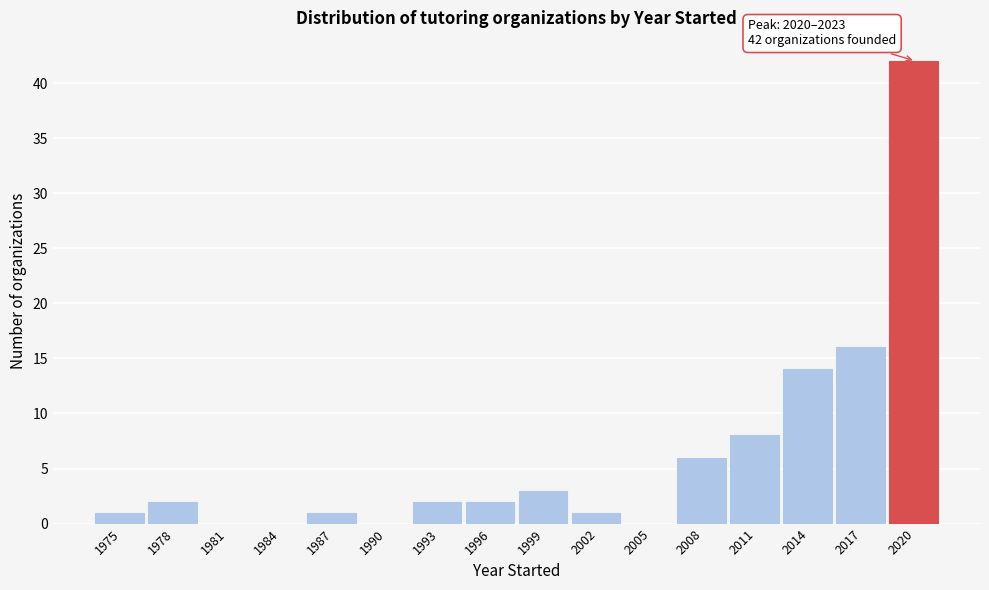

Reading left to right, what are all the values shown in this chart?

1975=1	1978=2	1981=0	1984=0	1987=1	1990=0	1993=2	1996=2	1999=3	2002=1	2005=0	2008=6	2011=8	2014=14	2017=16	2020=42